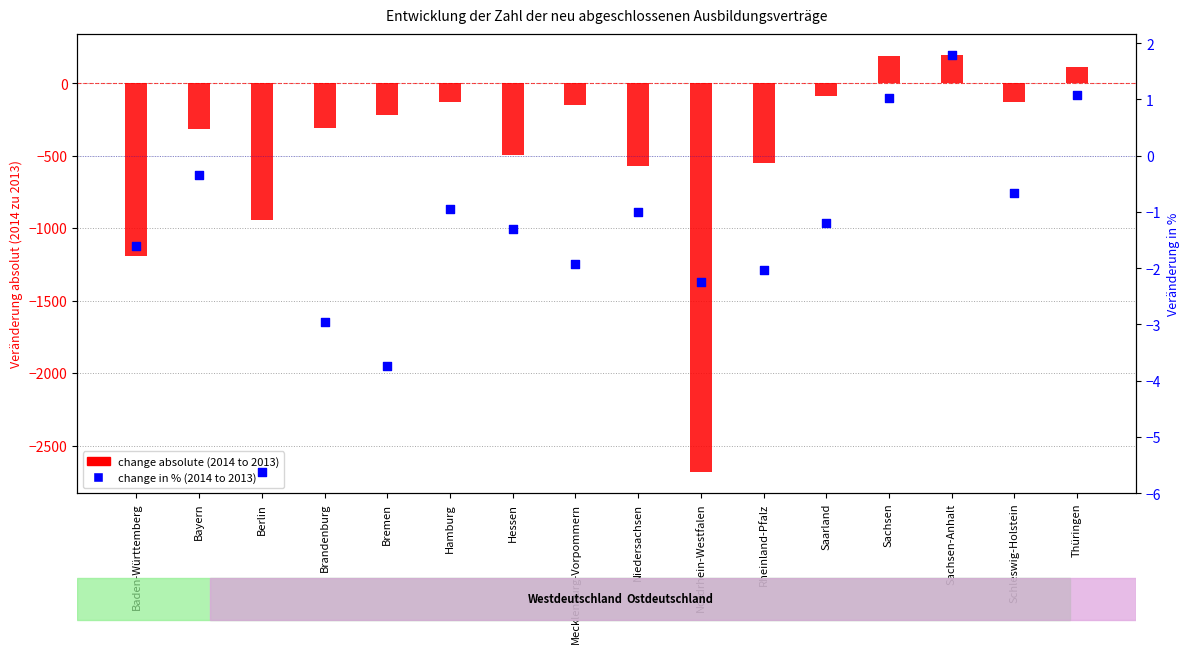

At how many categories does at least one series exceed -1772?

16